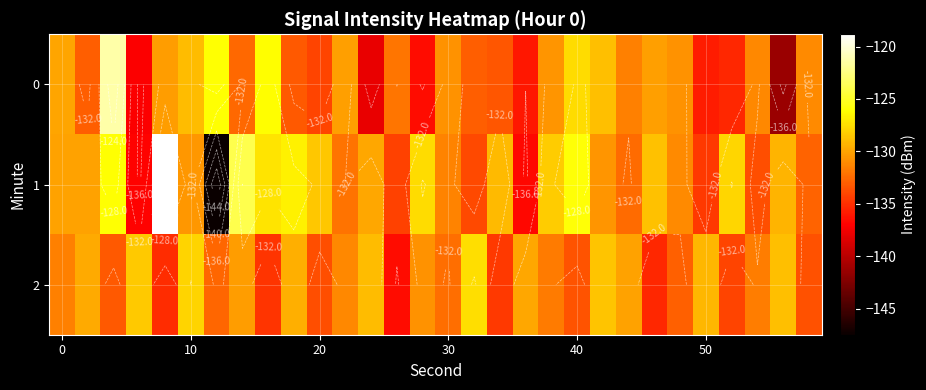

What is the average value of the 0 series?

-131.9